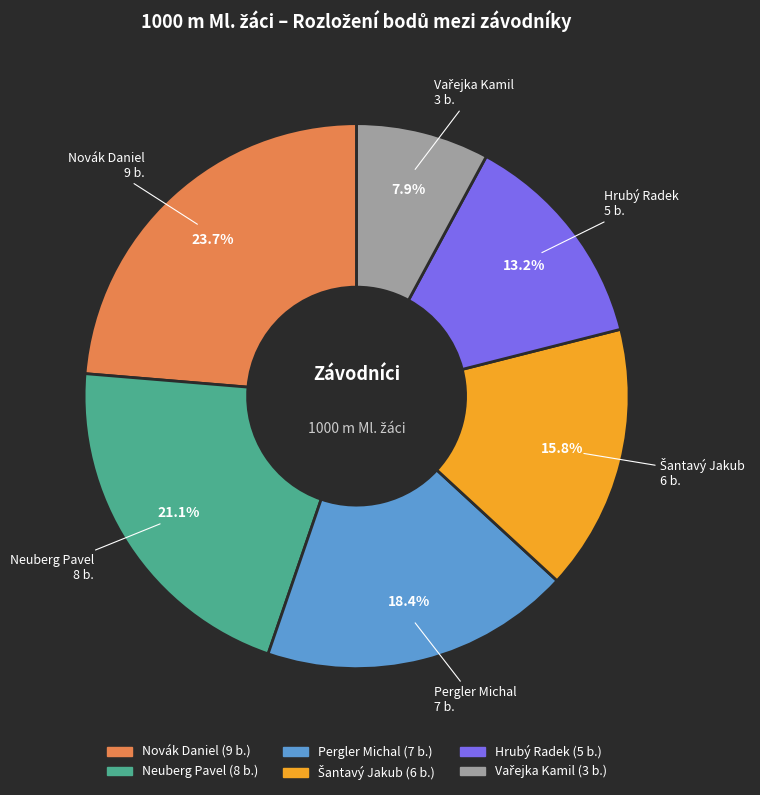

Approximately how many times larger is the value at Hrubý Radek compared to Neuberg Pavel?

0.6